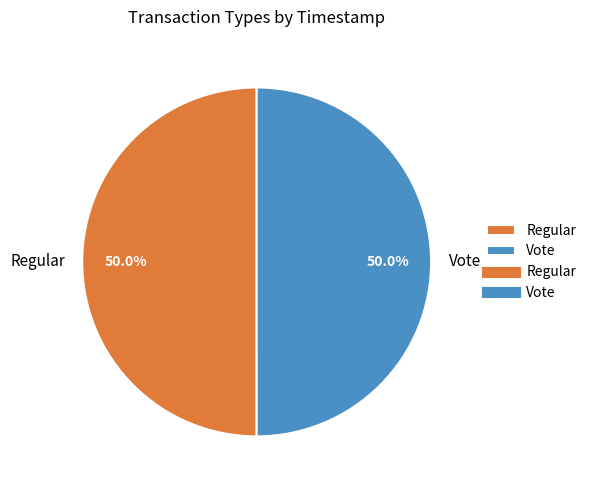

What portion of the pie excludes Vote?

50.0%